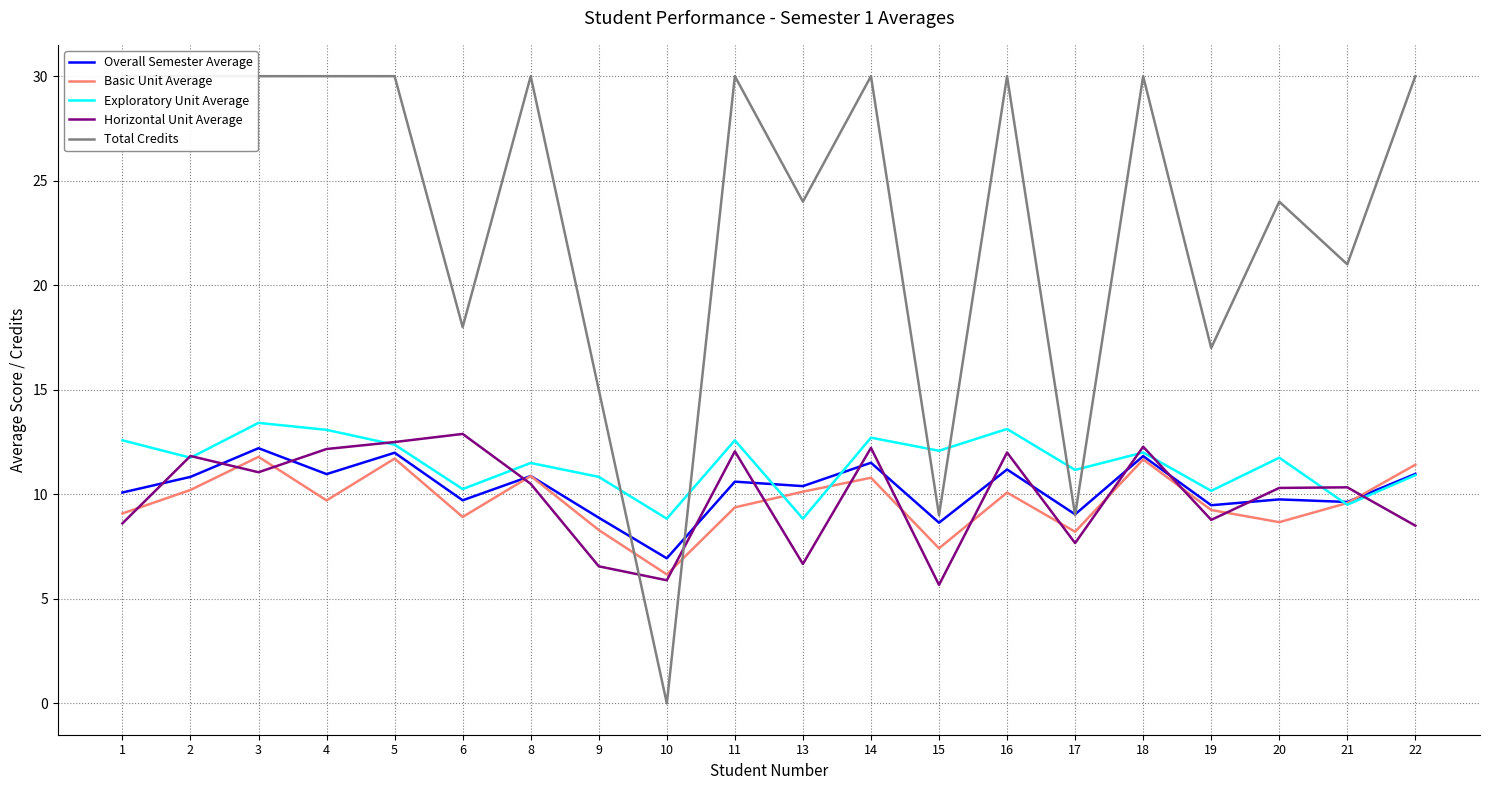

At 10, list the series in order from largest to smallest.

Exploratory Unit Average, Overall Semester Average, Basic Unit Average, Horizontal Unit Average, Total Credits